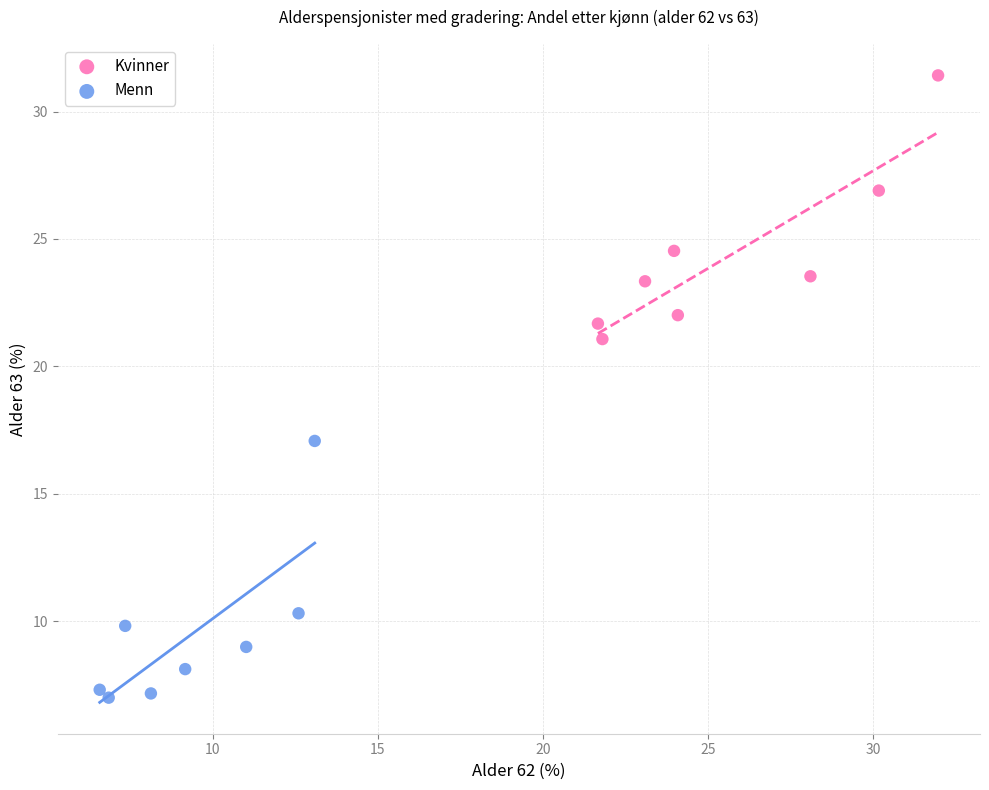

Which series contains the highest Y value?

Kvinner